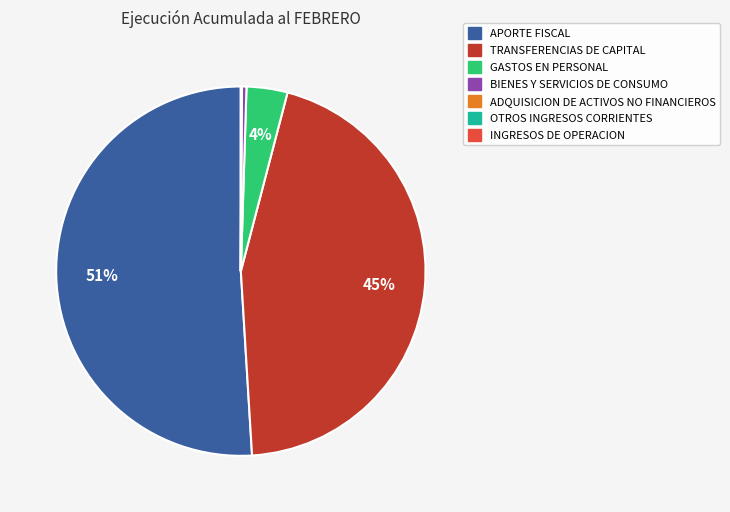

To the nearest percent, what is the average slice percentage?

14%